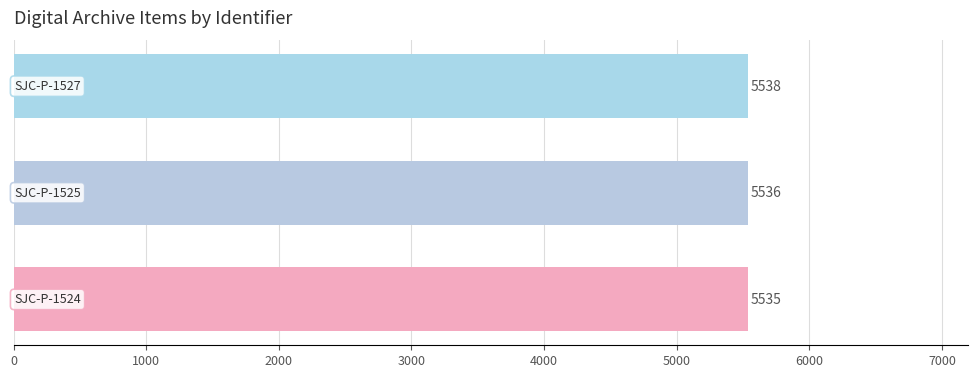

How many values are between 5535 and 5538?

3